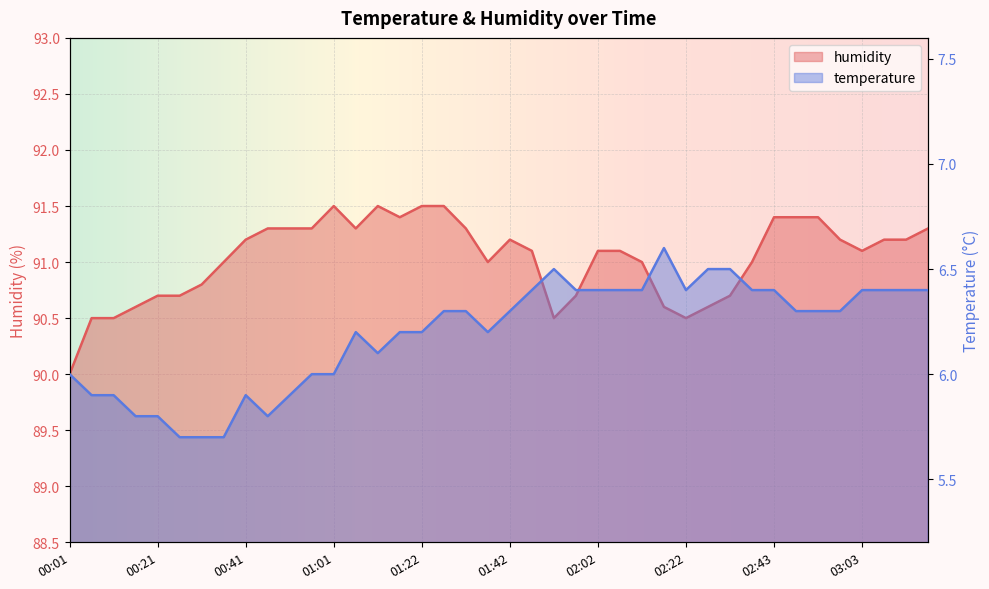

What is the difference between the maximum and minimum values in the humidity series?

1.5